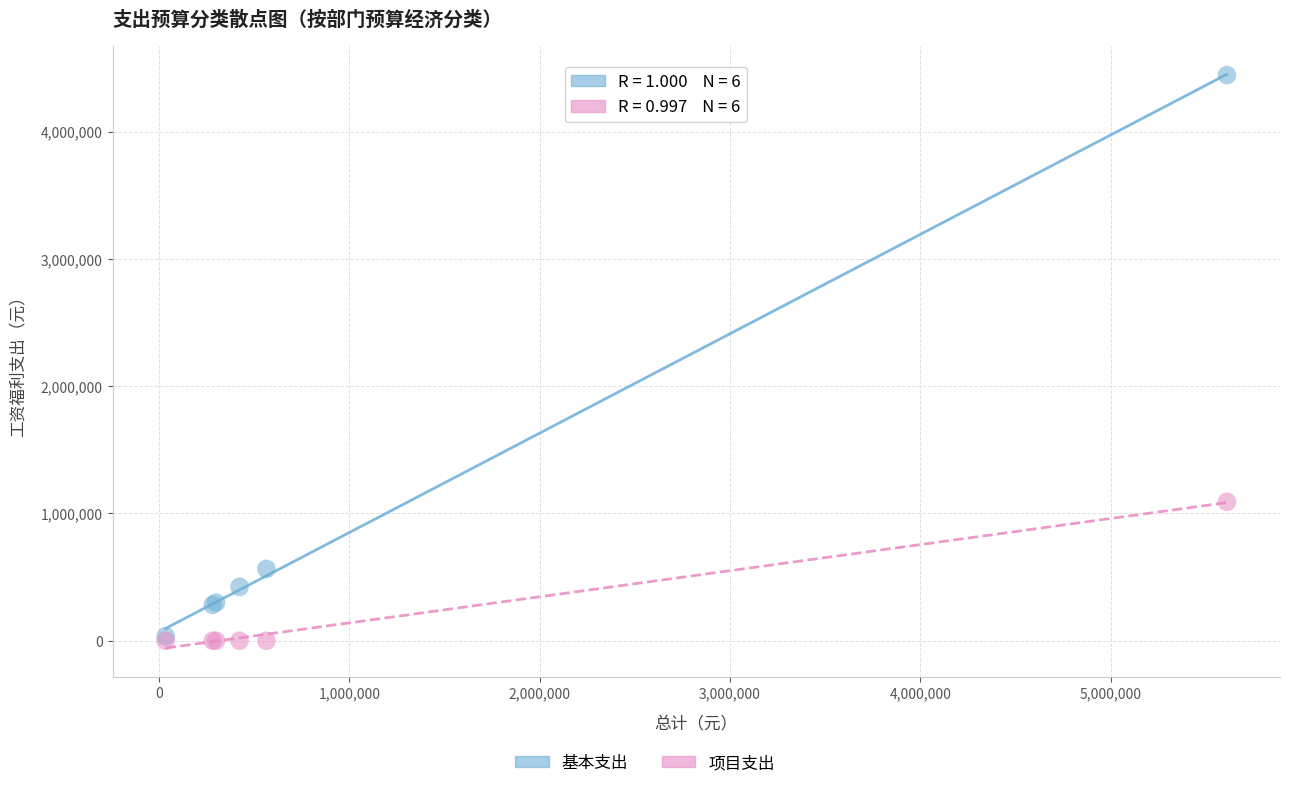

Across all series, what Y value is closest to 2222040?

1091600.0